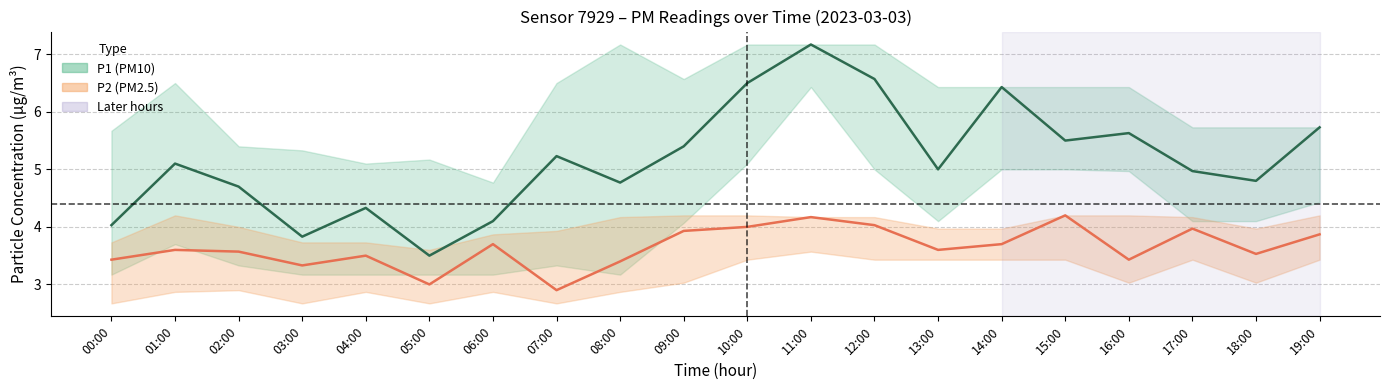

What is the minimum value shown in the chart?

2.9